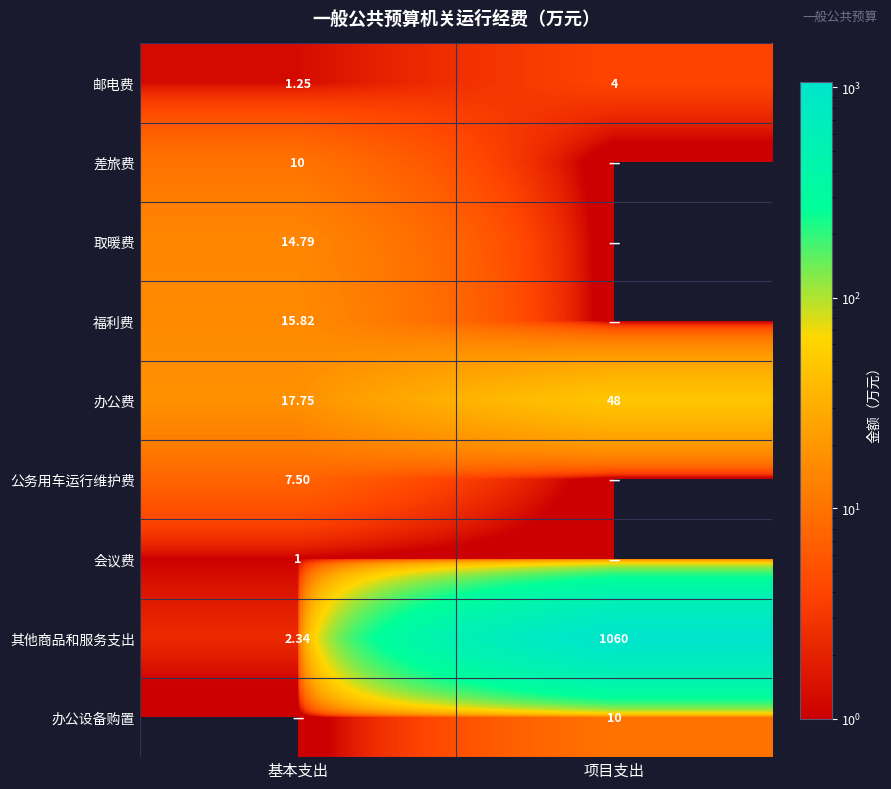

Rank the categories by 其他商品和服务支出 value from highest to lowest.

项目支出, 基本支出